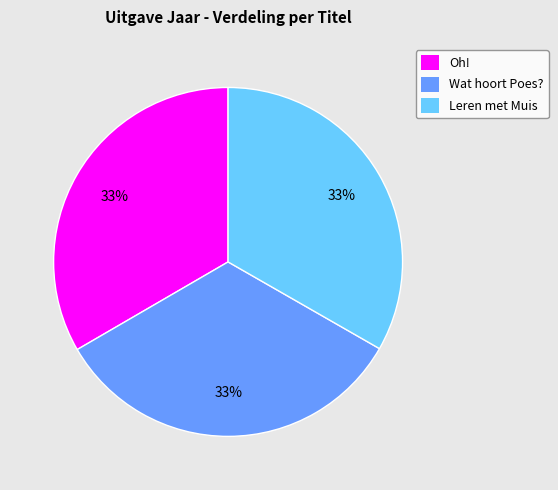

To the nearest percent, what portion does Leren met Muis represent?

33%